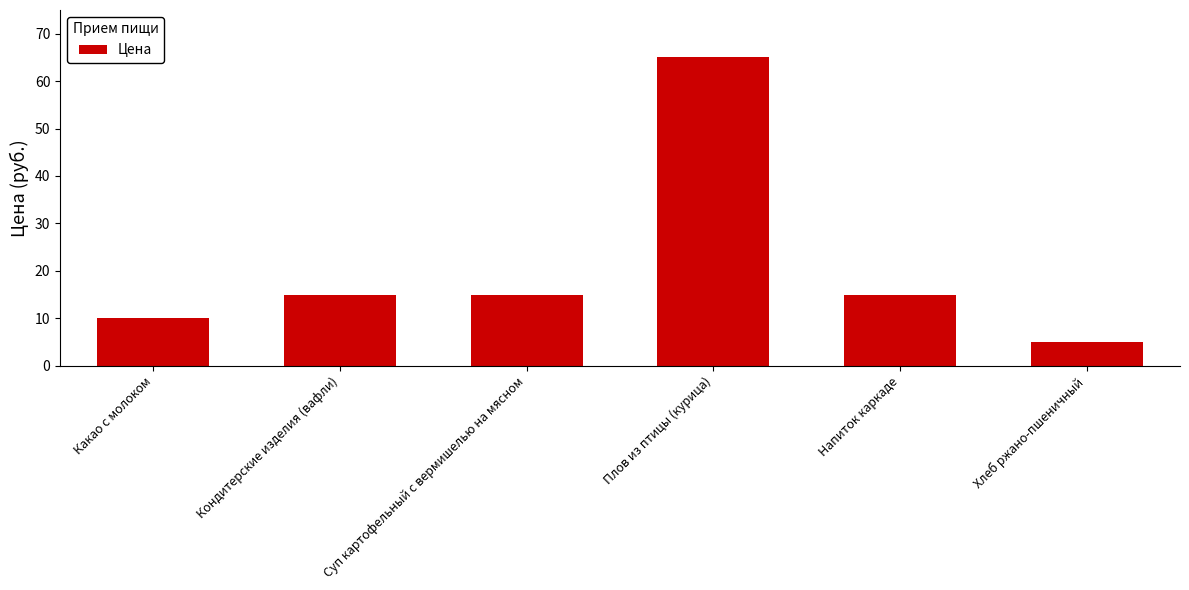

How many bars are there in total?

6